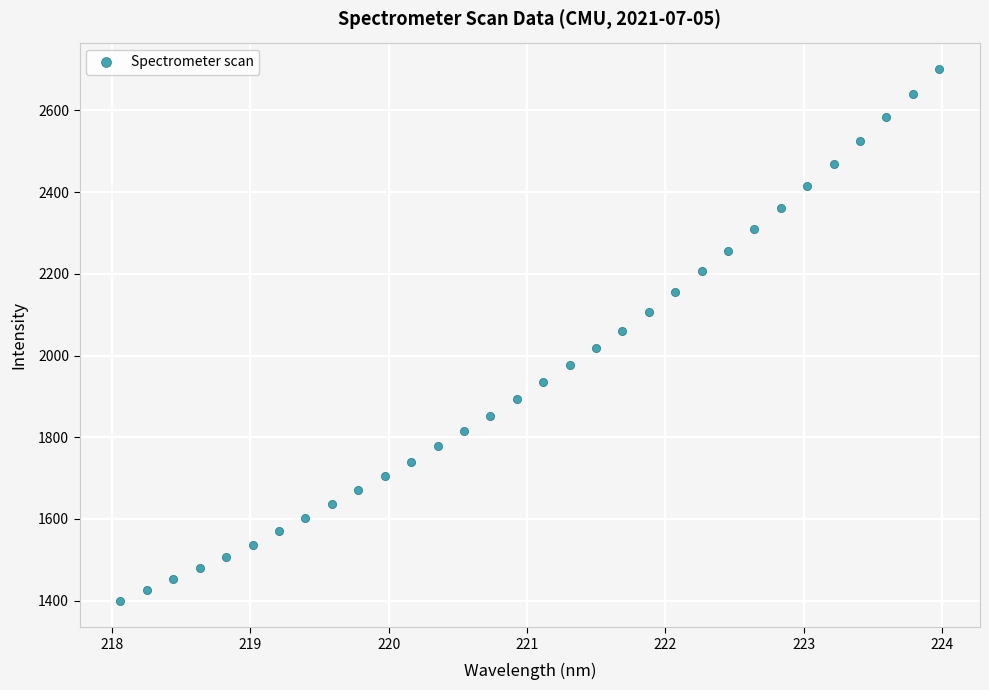

What is the range of X values (max minus min)?

5.9